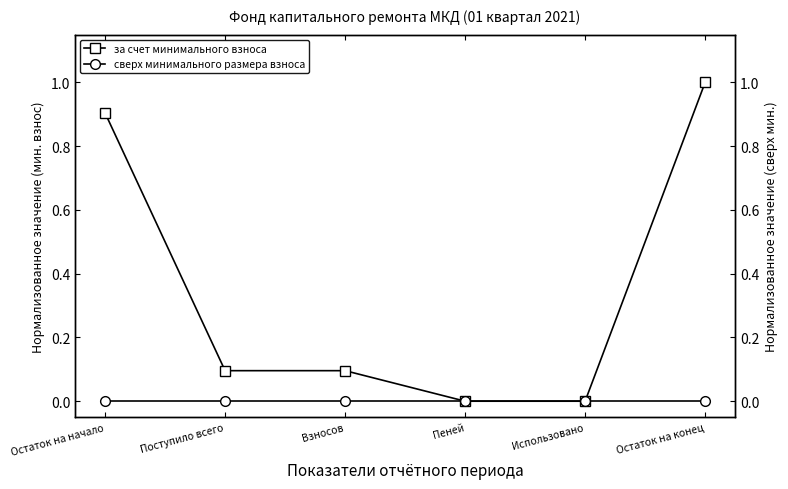

How many distinct data groups are displayed?

2